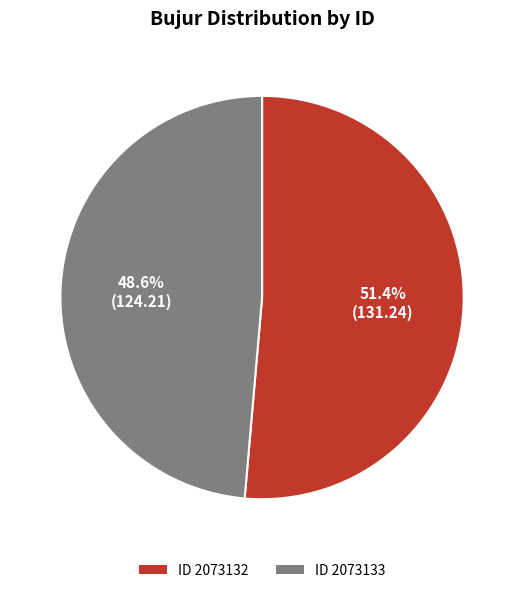

Is there any slice that represents more than half of the pie?

Yes